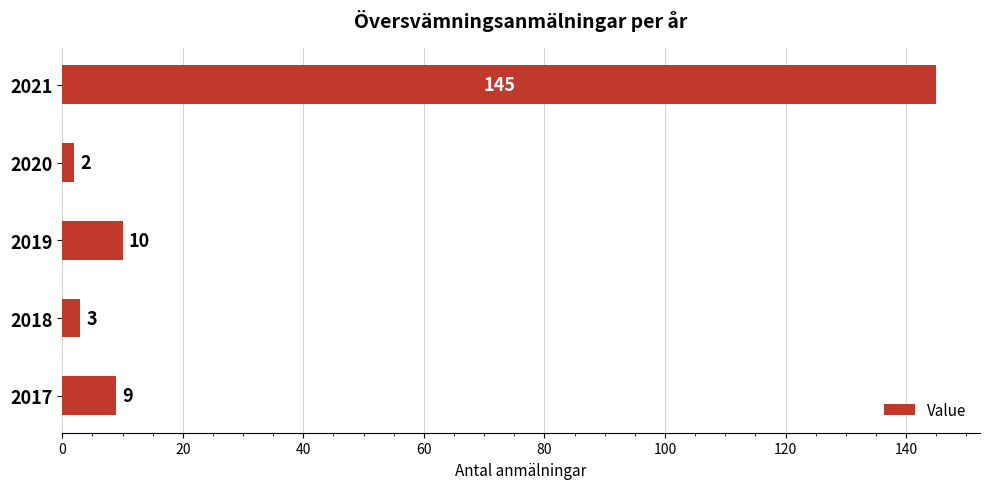

Read the value at 2018.

3